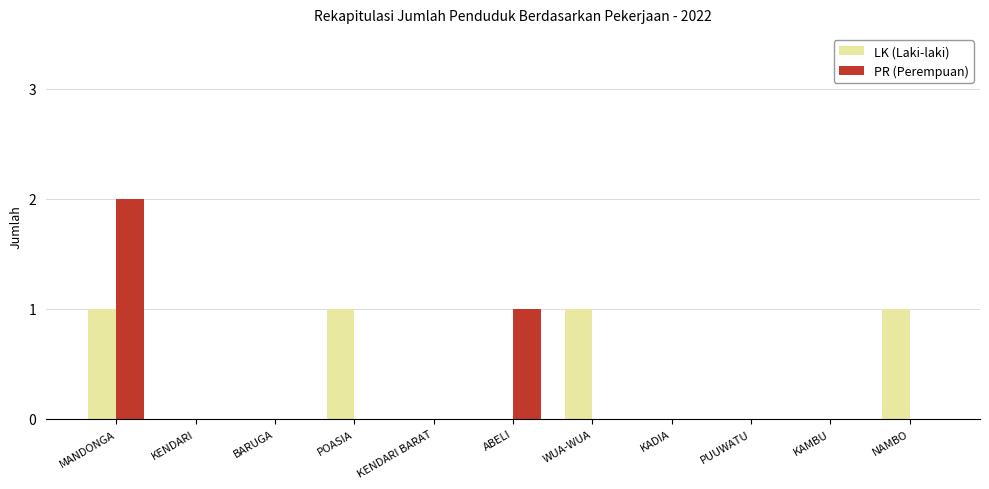

What is the total value across all series at NAMBO?

1